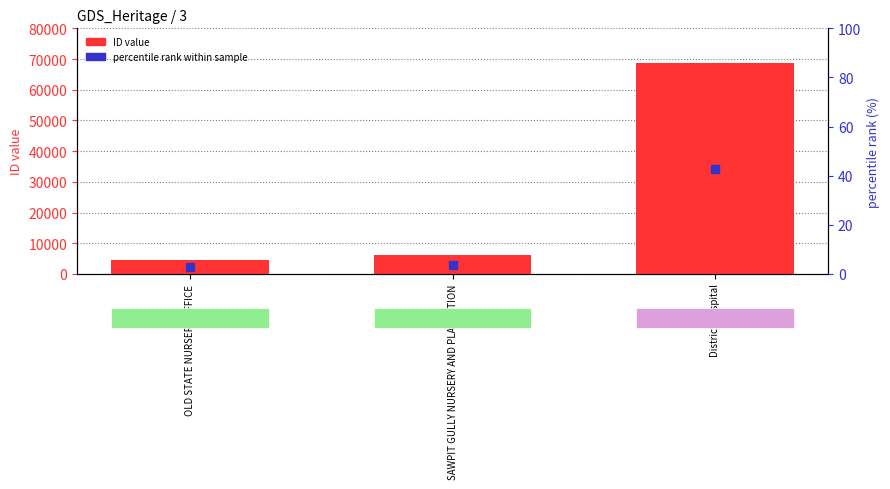

Approximately how many times larger is the value at SAWPIT GULLY NURSERY AND PLANTATION compared to District Hospital?

0.1